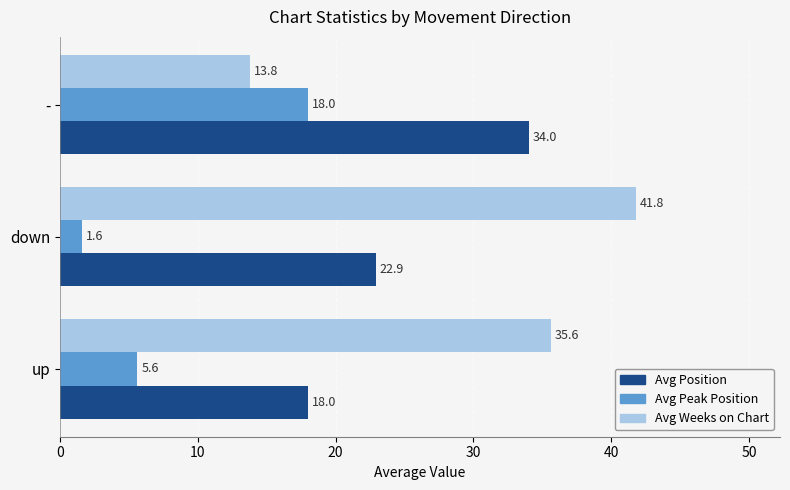

What are all the series names shown in the legend?

Avg Position, Avg Peak Position, Avg Weeks on Chart